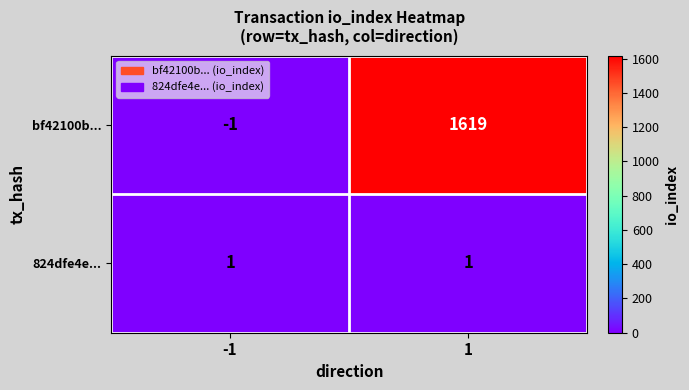

How many data points does each series have?

2